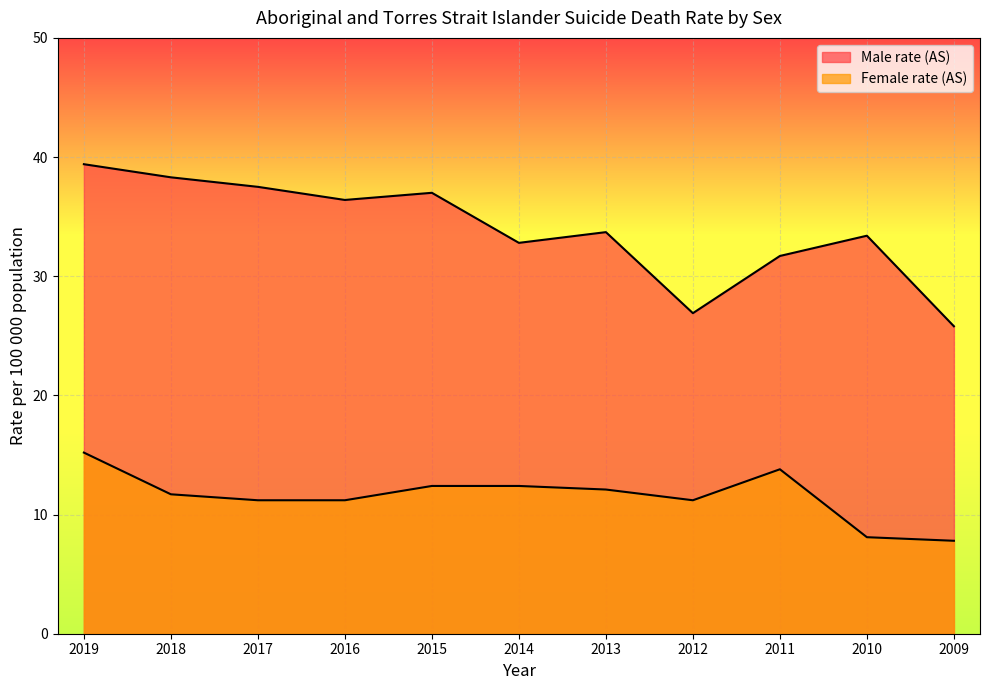

True or false: Female rate (AS) has more than 2 points higher than both neighbors.

False